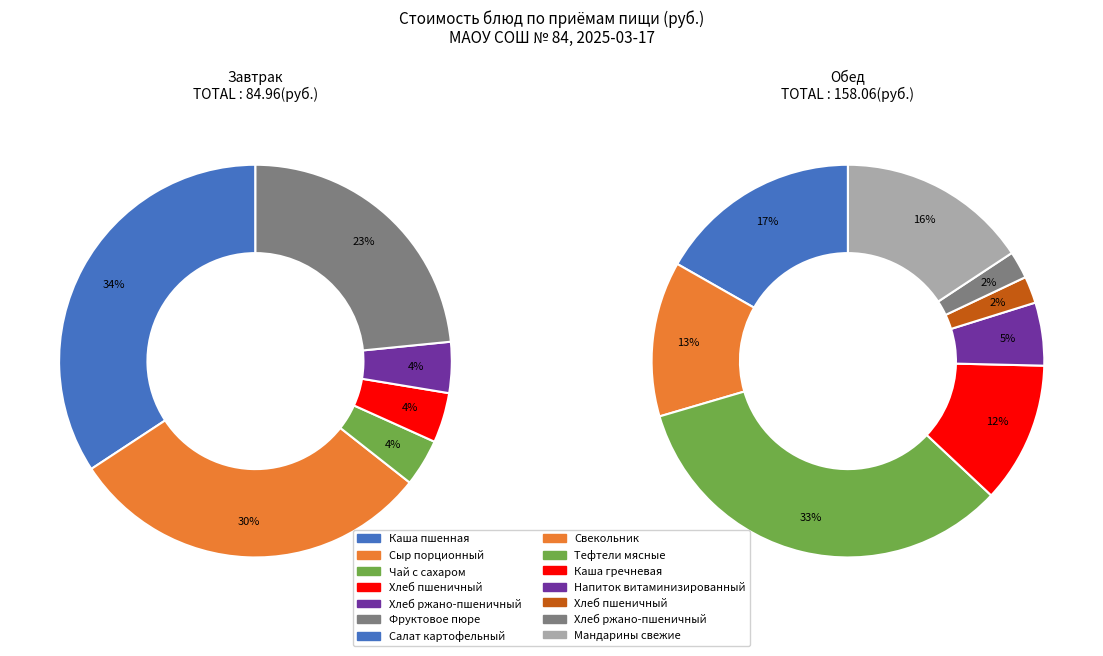

What is the change in value from Фруктовое пюре to Напиток витаминизированный?

-11.7